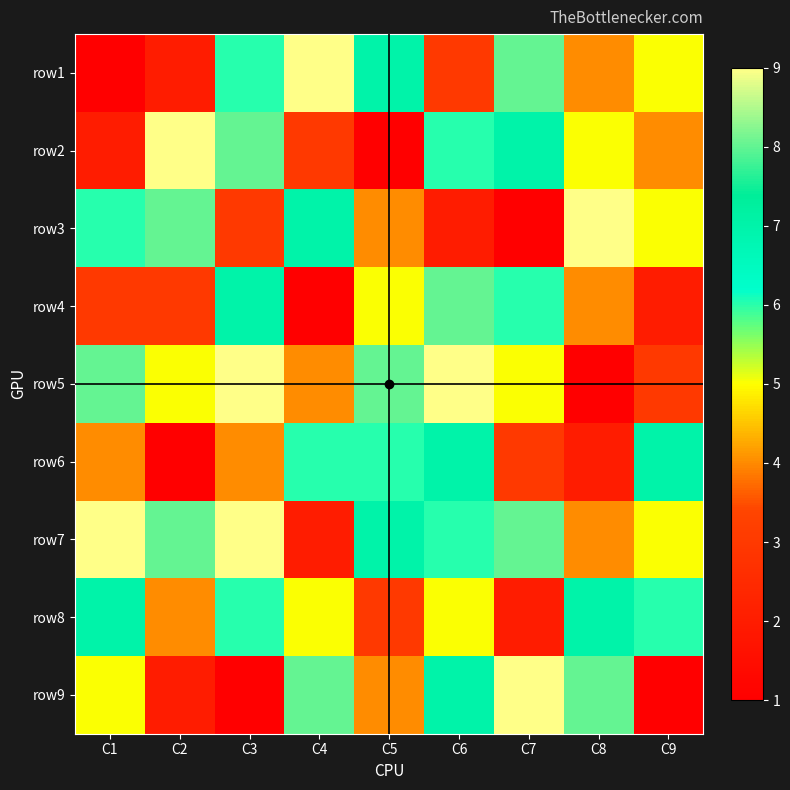

Which label corresponds to the smallest value in the chart?

C1